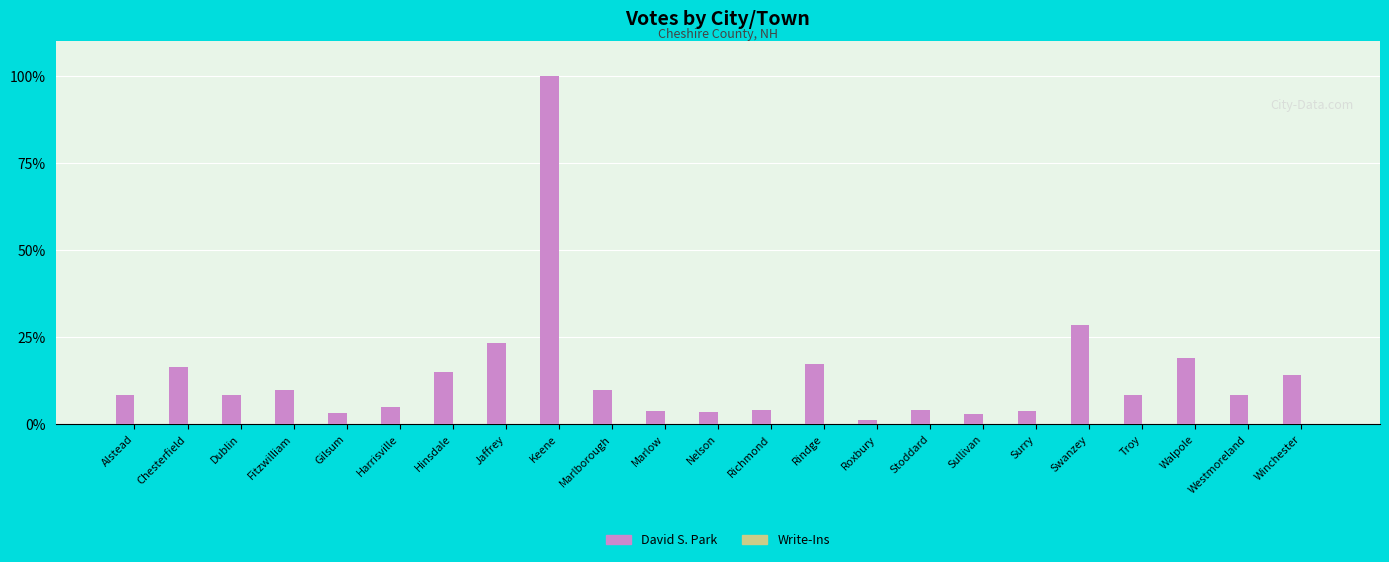

What is the label of the 16th bar from the left?

Stoddard